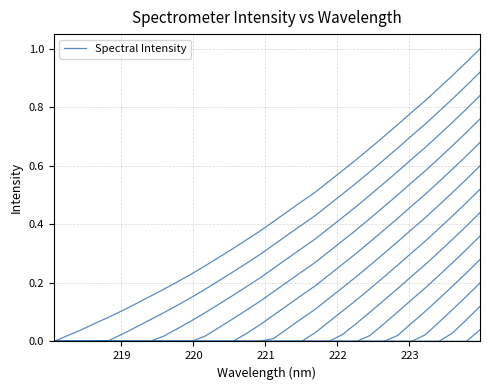

Does the chart display data point markers on the line(s)?

No